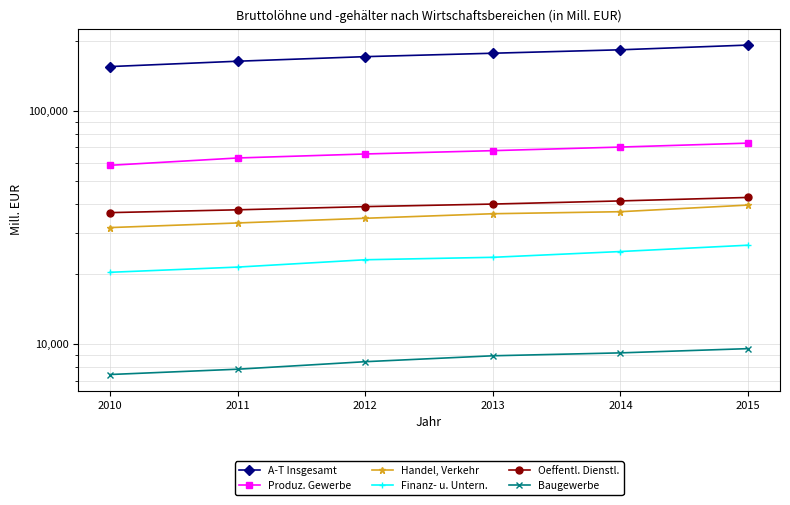

Which series has the largest range (max minus min)?

A-T Insgesamt